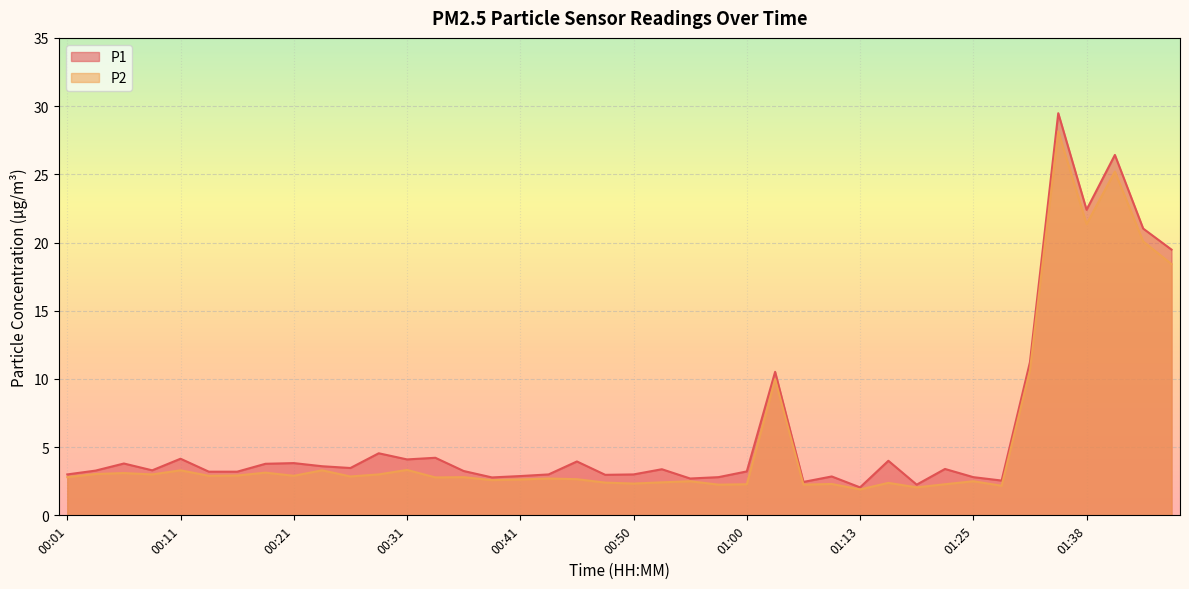

What position from the right is 01:25?

8